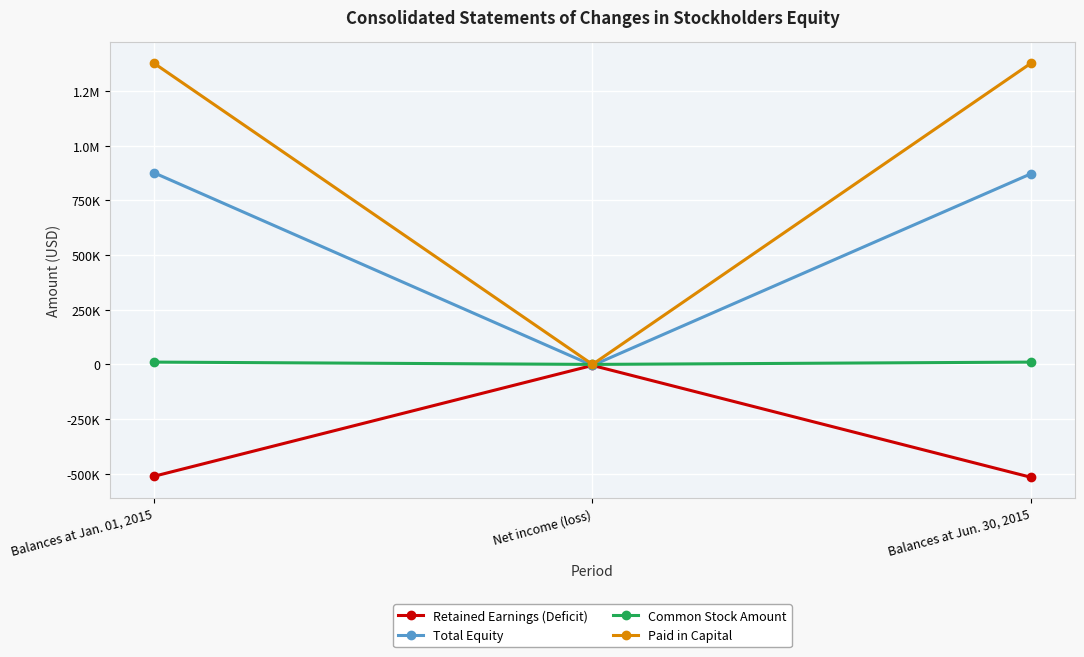

What are all the series names shown in the legend?

Retained Earnings (Deficit), Total Equity, Common Stock Amount, Paid in Capital